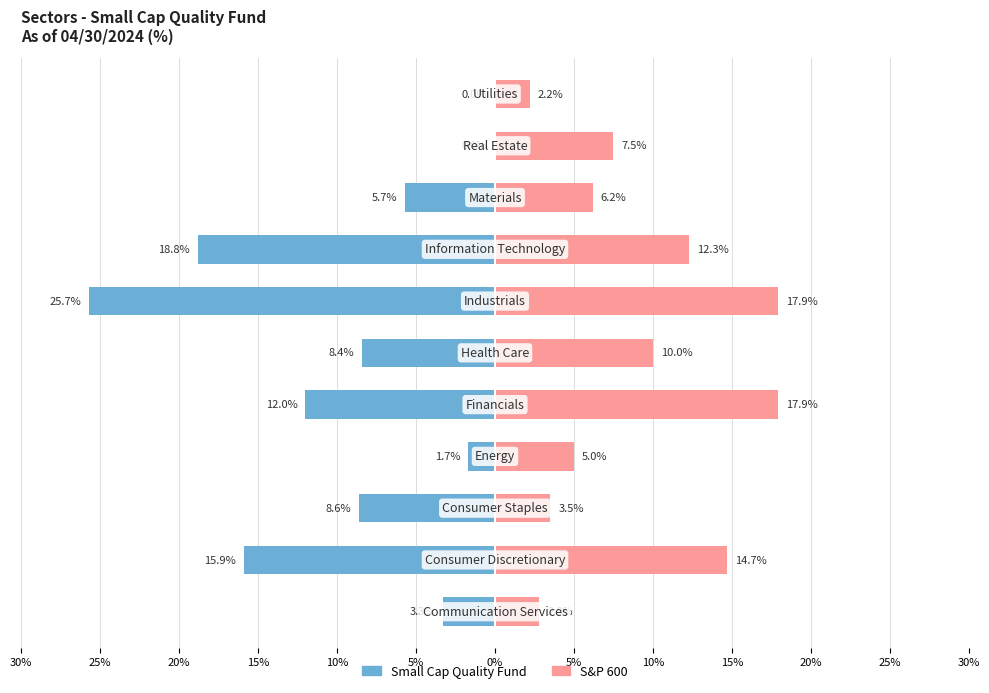

What are all the series names shown in the legend?

Small Cap Quality Fund, S&P 600